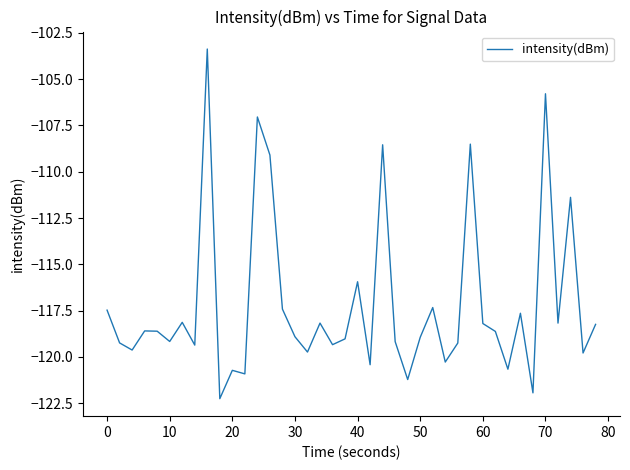

What is the smallest value displayed?

-122.3